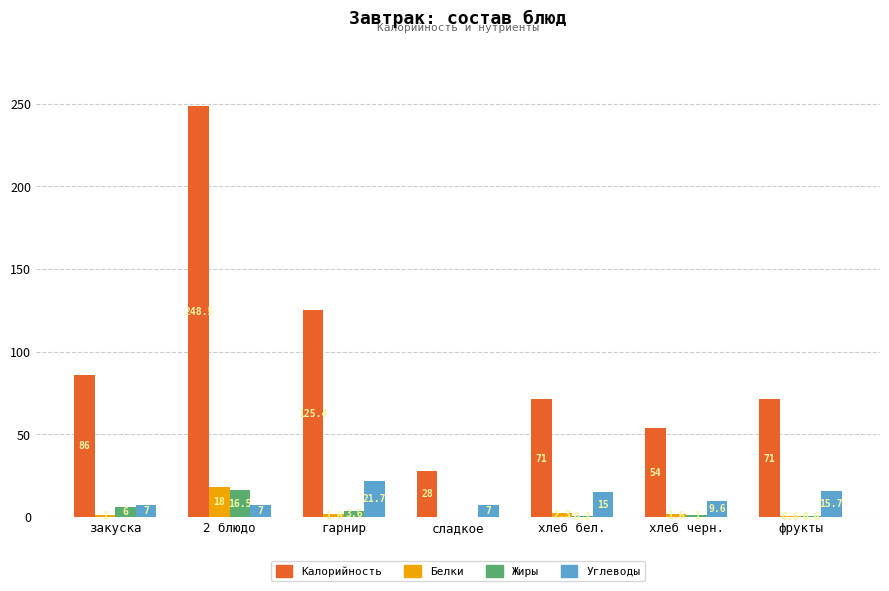

Is the value of Углеводы at сладкое greater than the value of Белки at гарнир?

Yes